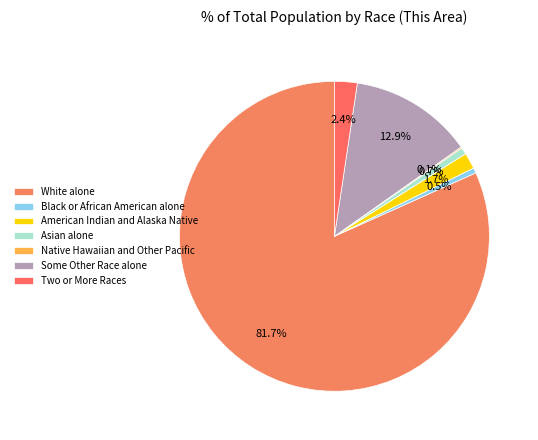

How much of the chart is everything except Black or African American alone?

99.5%